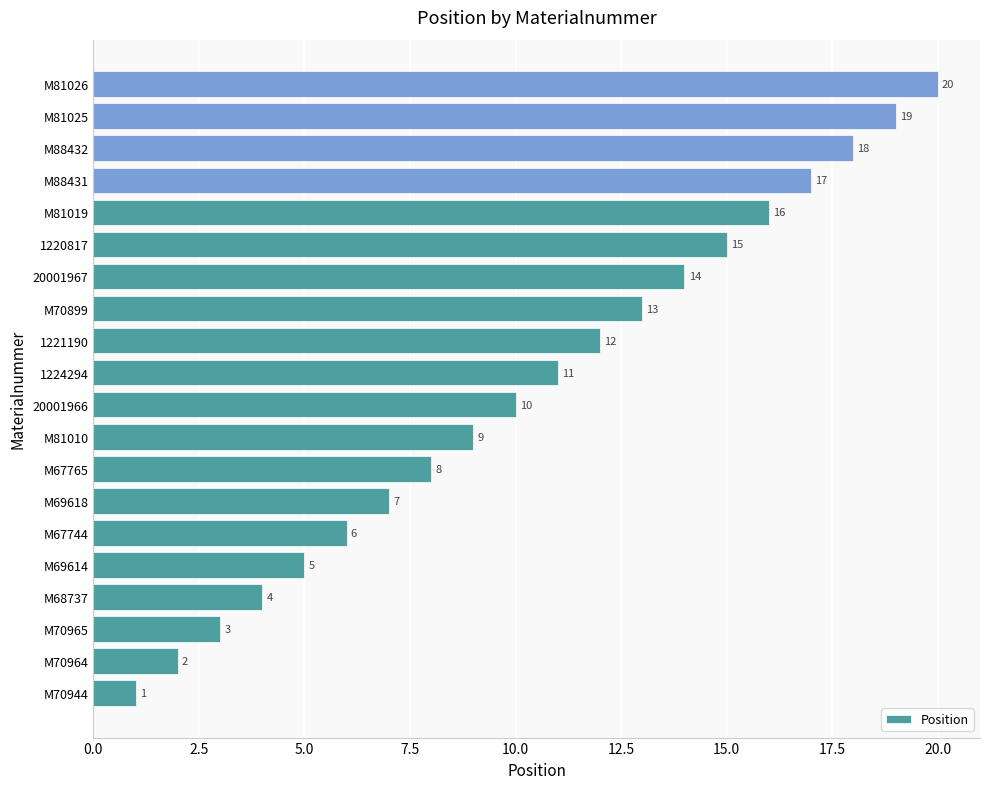

List the labels in order of value, largest first.

M81026, M81025, M88432, M88431, M81019, 1220817, 20001967, M70899, 1221190, 1224294, 20001966, M81010, M67765, M69618, M67744, M69614, M68737, M70965, M70964, M70944